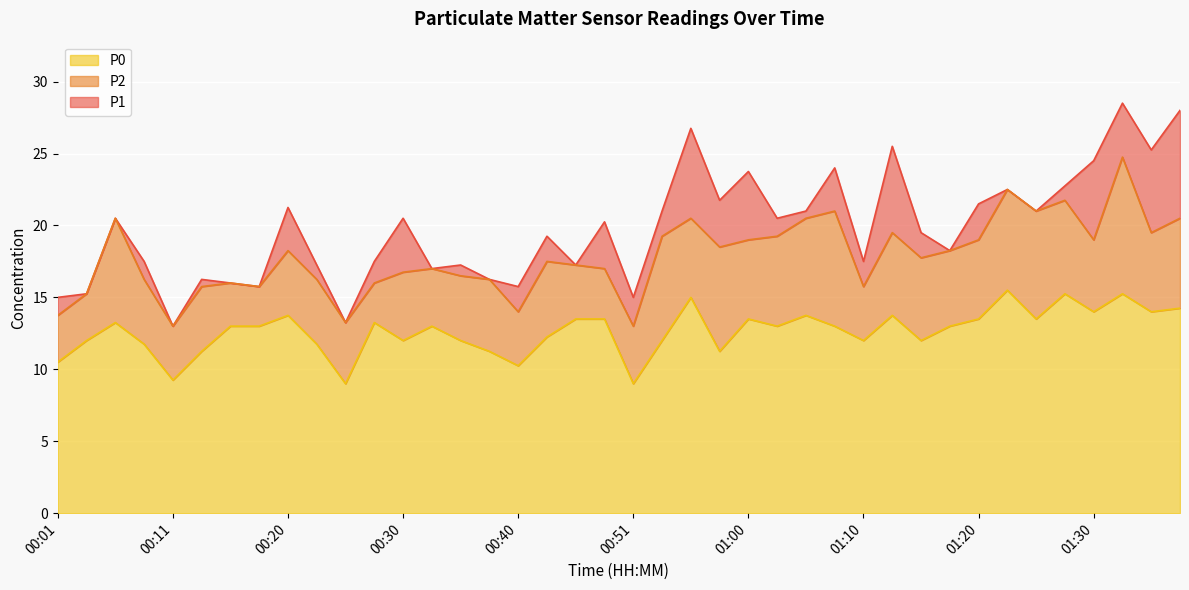

At which category does P1 reach its first local peak?

00:06